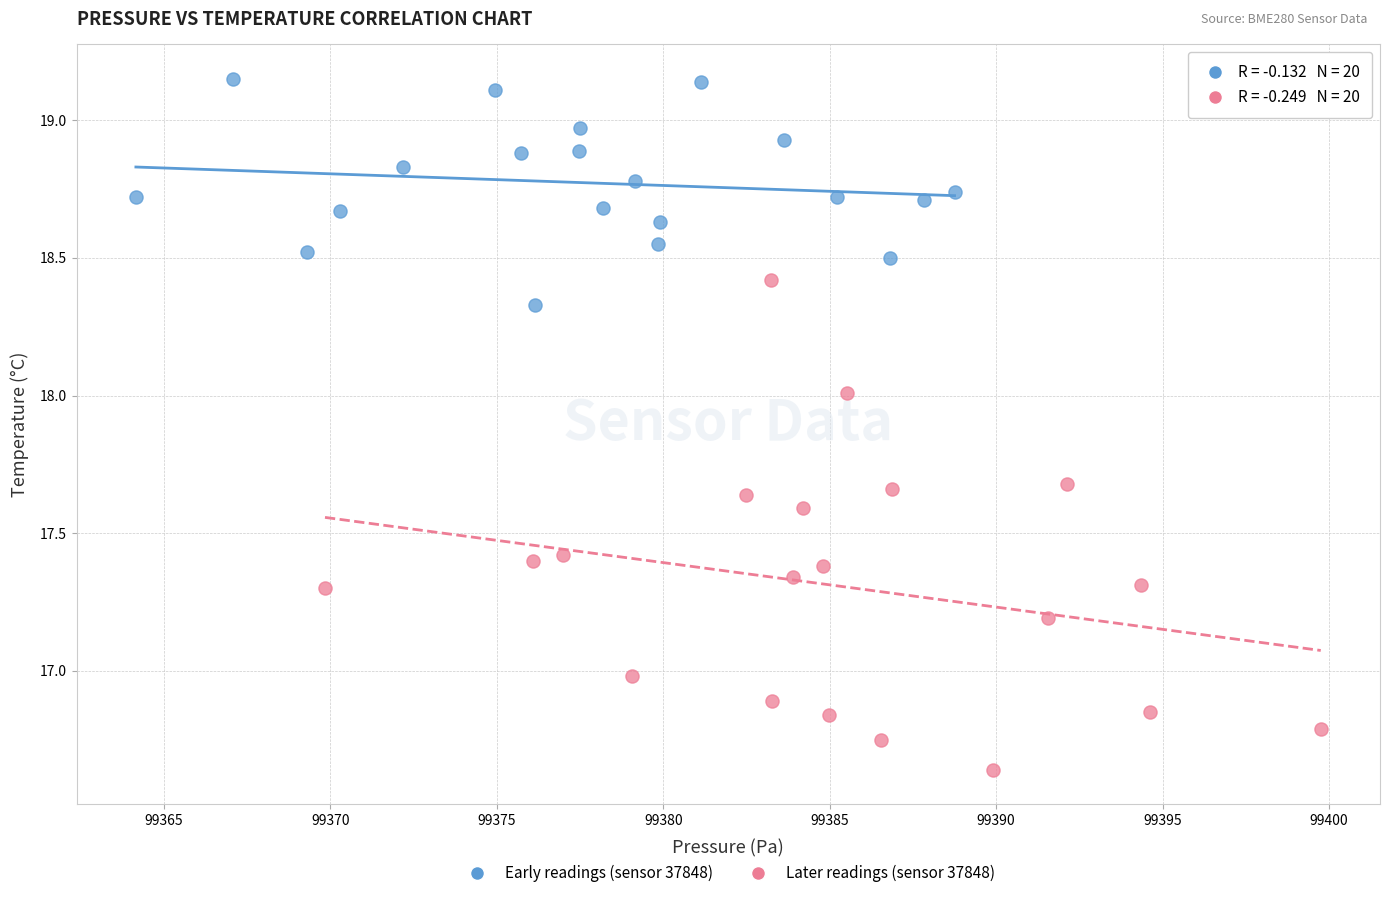

Which series contains the lowest Y value?

Later readings (sensor 37848)